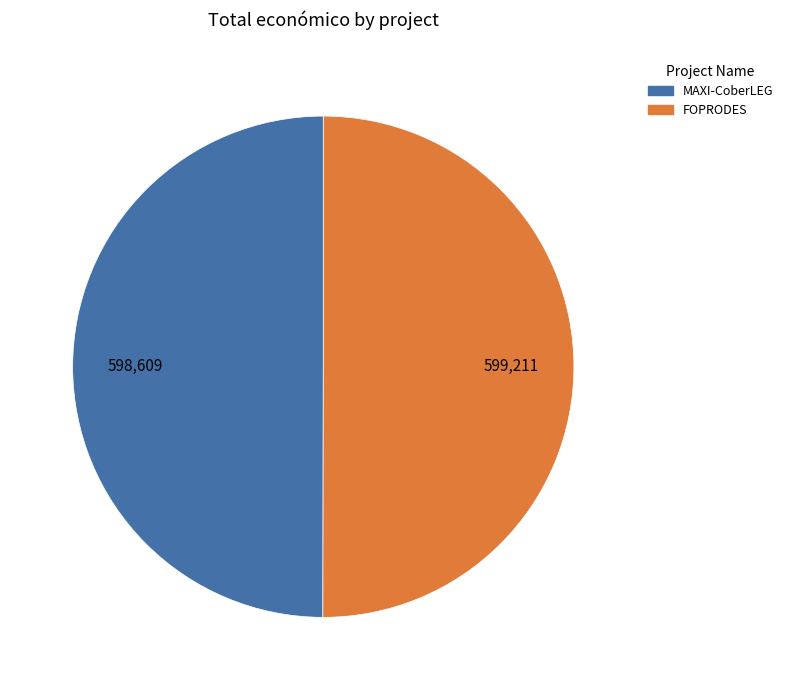

Approximately how many times larger is the value at MAXI-CoberLEG compared to FOPRODES?

1.0